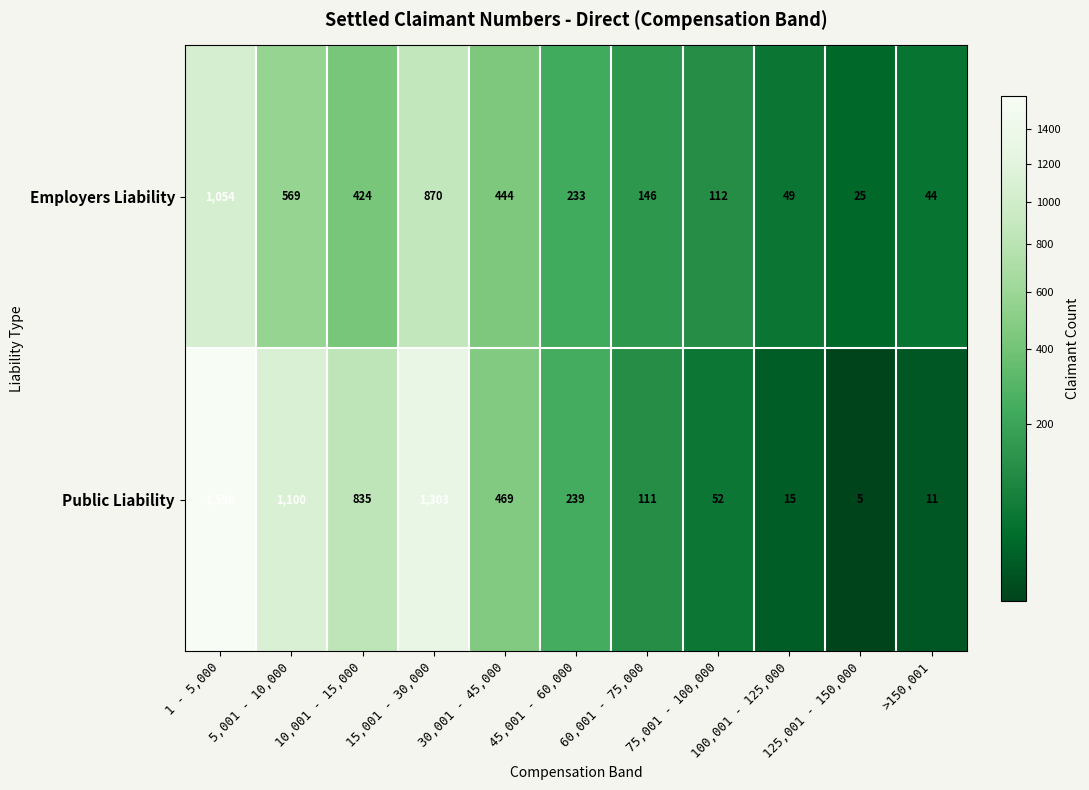

At which category does the chart reach its peak across all series?

1 - 5,000